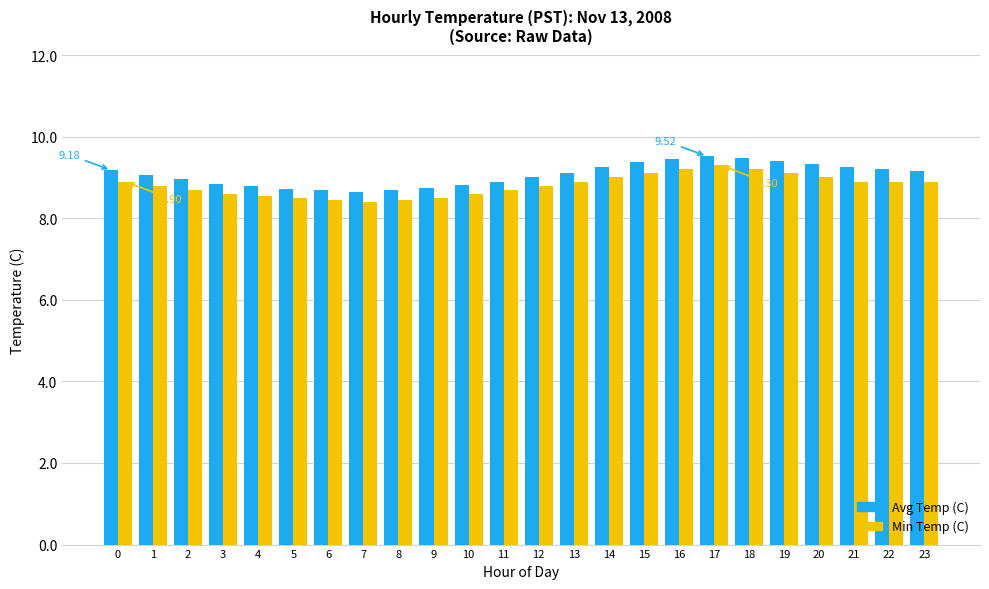

How many bars are there in each group?

2